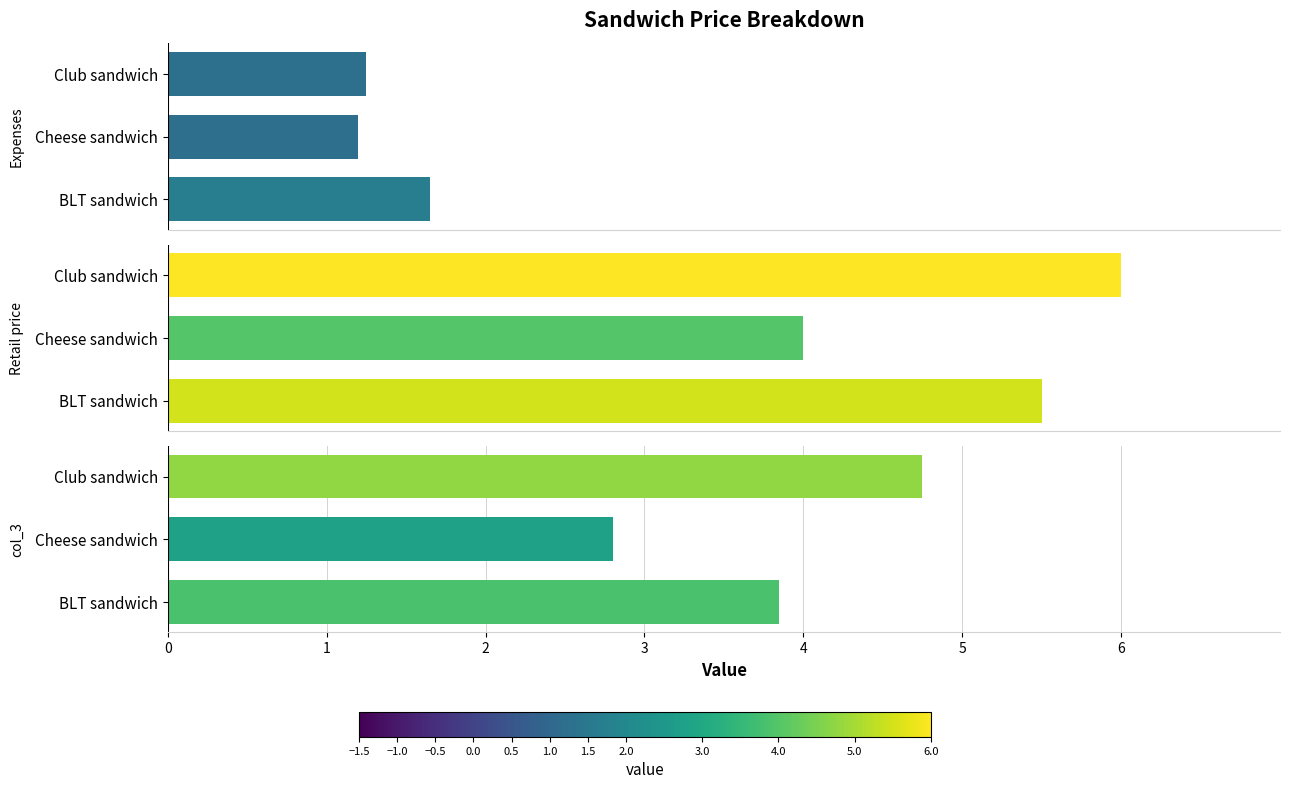

What is the difference between the maximum and minimum values in the Expenses series?

0.4